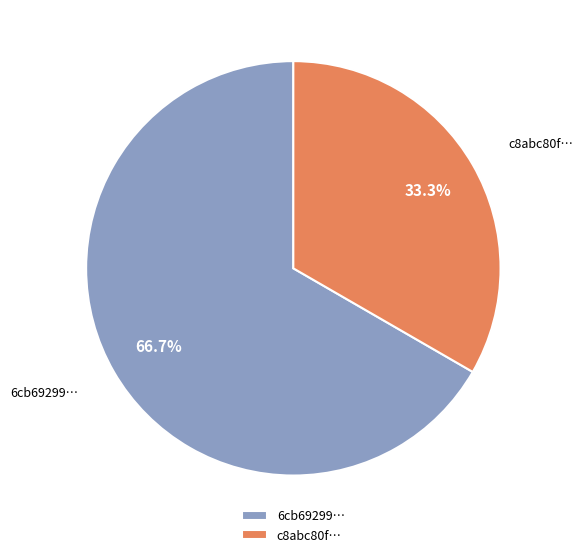

Count the number of slices in the pie.

2